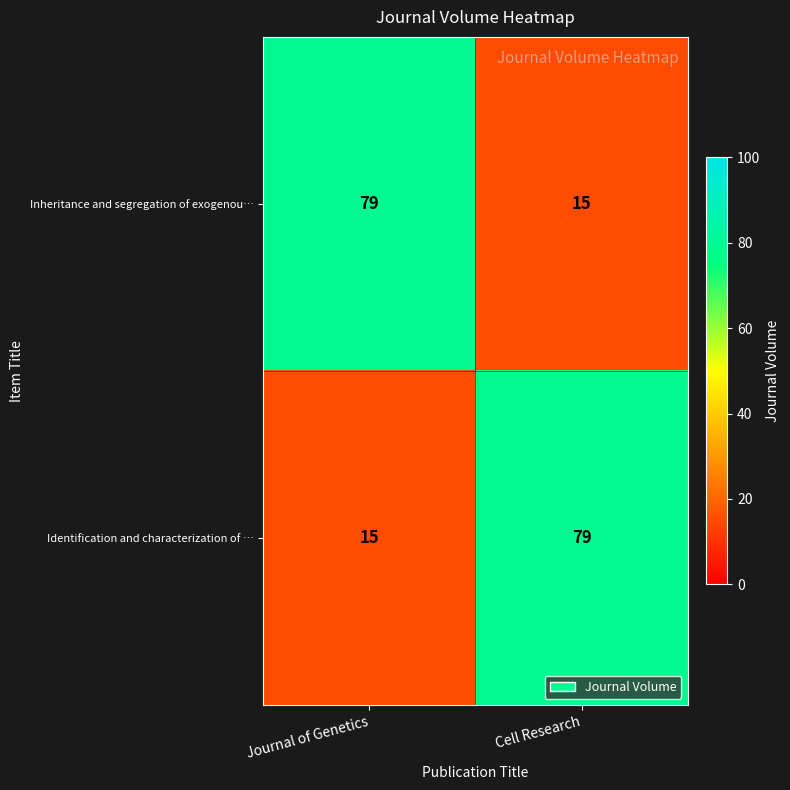

Count the number of categories in the chart.

2